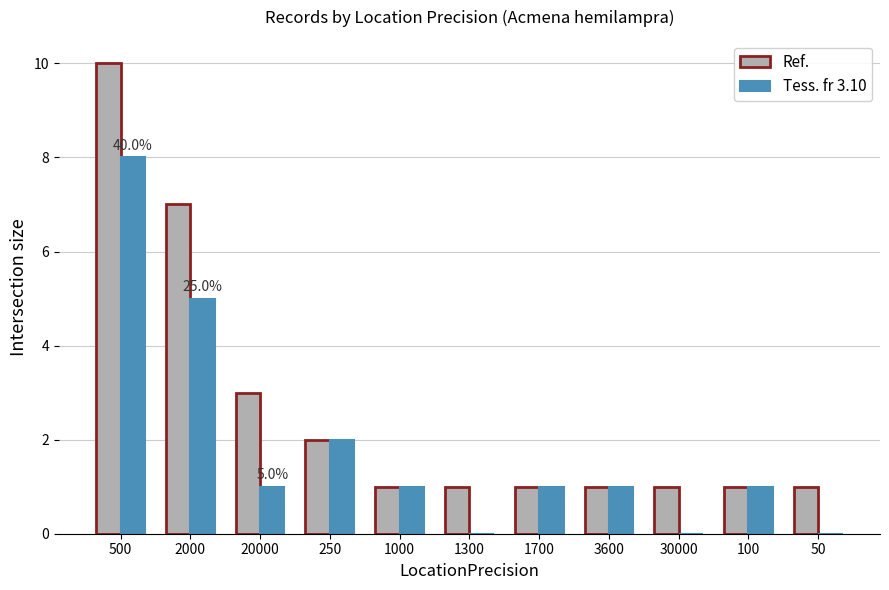

At which category is the sum across all series the highest?

500